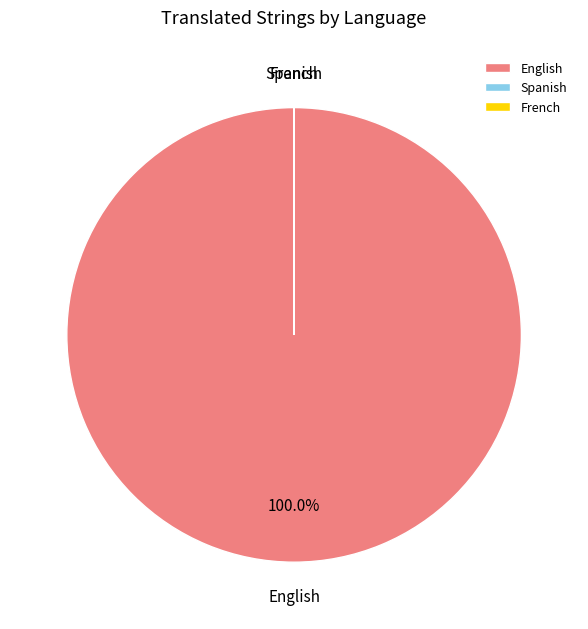

Does English represent more than half of the total?

Yes